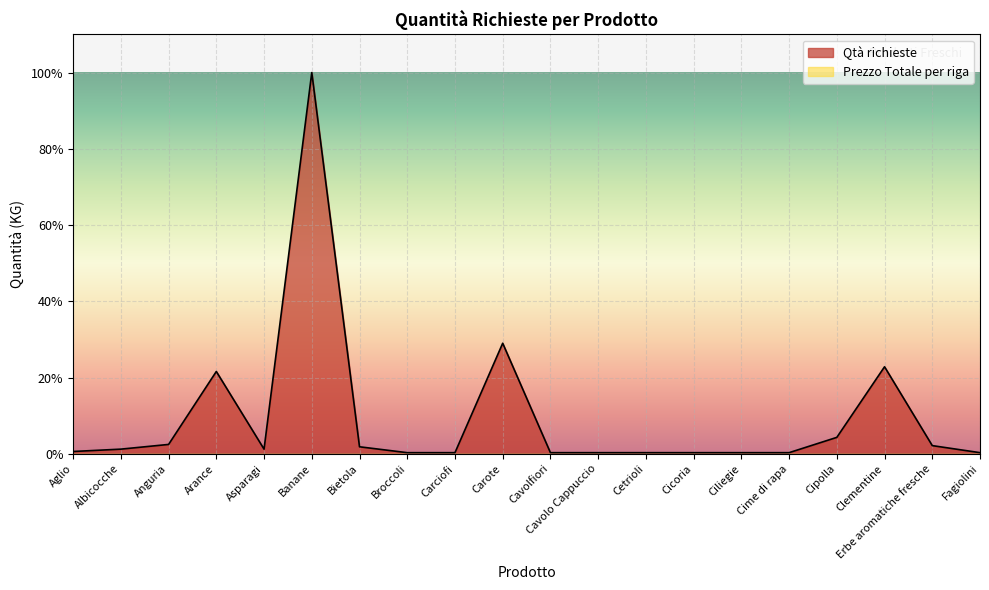

Reading right to left, list all the values displayed in this chart.

Fagiolini=0.3	Erbe aromatiche fresche=2.2	Clementine=22.8	Cipolla=4.3	Cime di rapa=0.3	Ciliegie=0.3	Cicoria=0.3	Cetrioli=0.3	Cavolo Cappuccio=0.3	Cavolfiori=0.3	Carote=29.0	Carciofi=0.3	Broccoli=0.3	Bietola=1.9	Banane=100.0	Asparagi=1.2	Arance=21.6	Anguria=2.5	Albicocche=1.2	Aglio=0.6